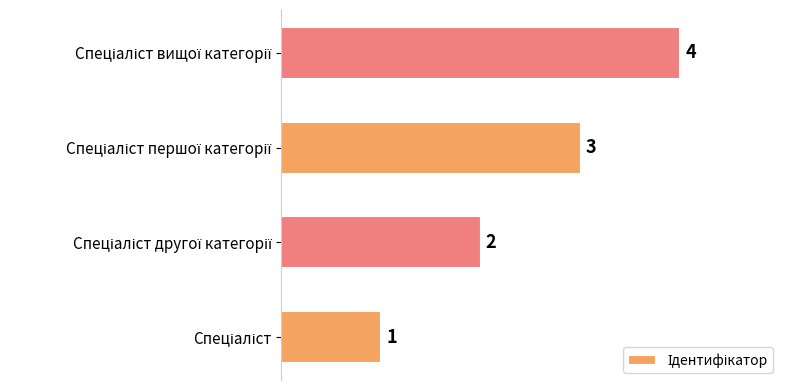

How many values are between 2 and 4?

3